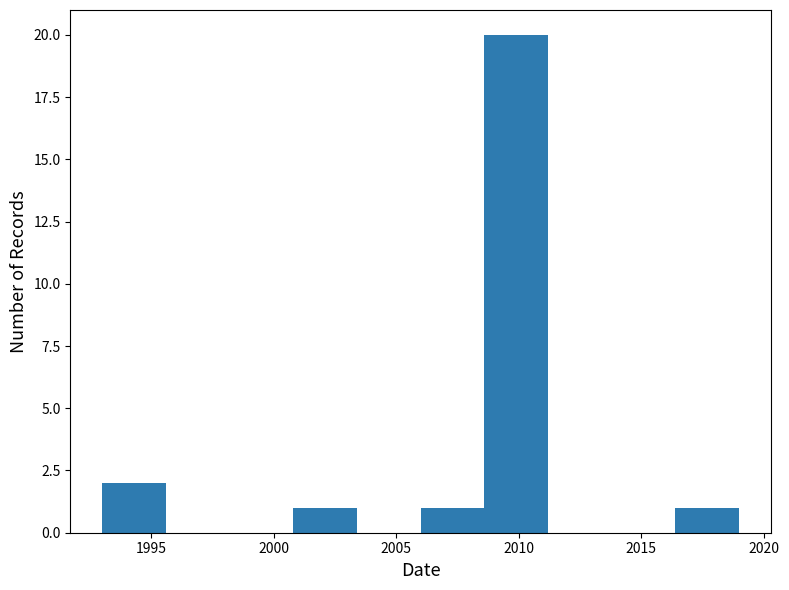

How tall is the bar that spans 2016.4 to 2019.0 on the x-axis? Neither the bar edges nor the heights are printed on the chart, so give them approximately, as read against the axes.

1